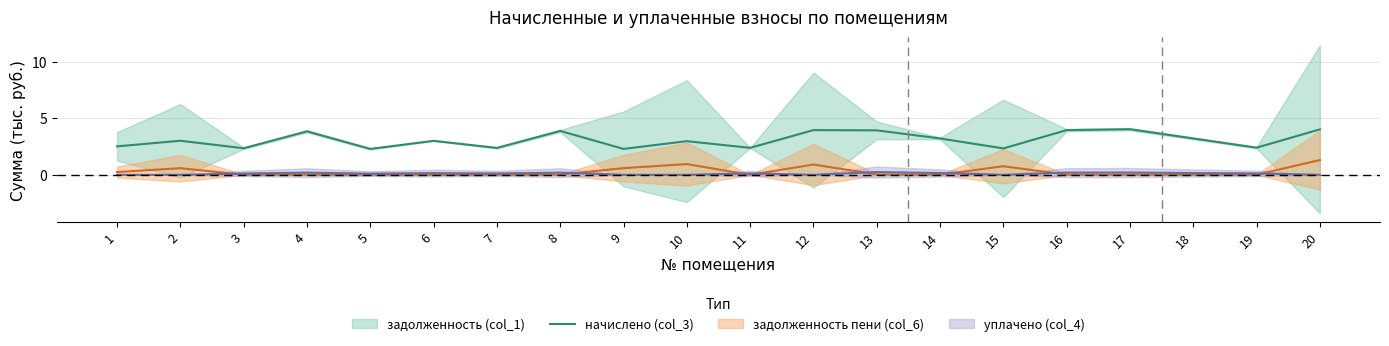

The chart shows a value of 3.5 at 15. True or false?

False